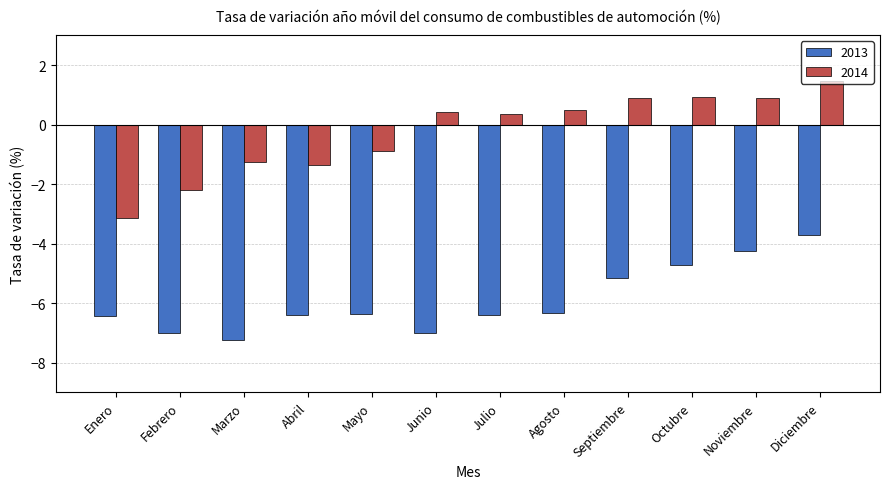

Which label corresponds to the smallest value in the chart?

Marzo